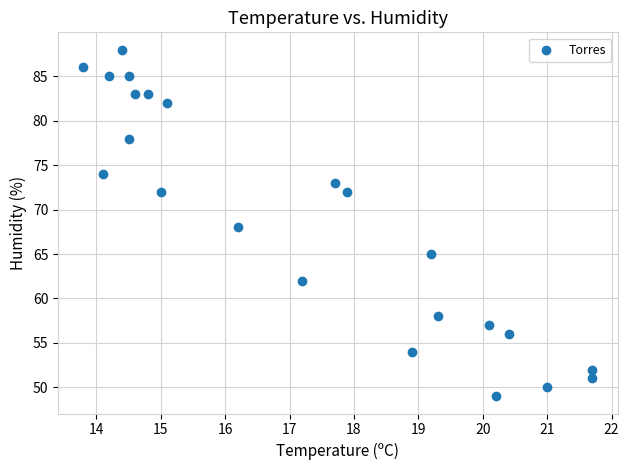

What is the range of Y values (max minus min)?

39